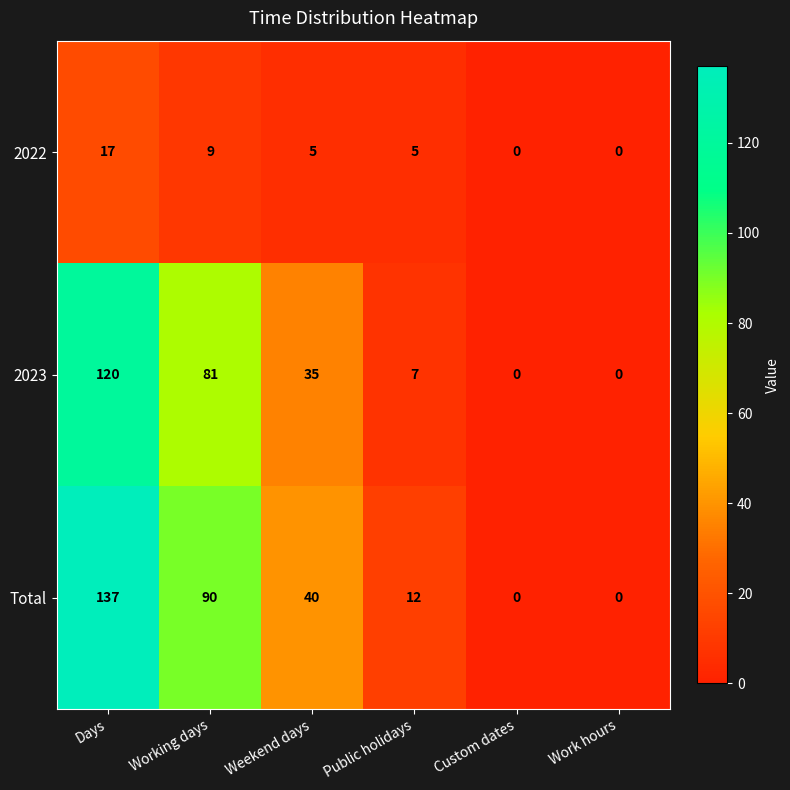

What value does the 2022 series have at Days, to the nearest 5?

15